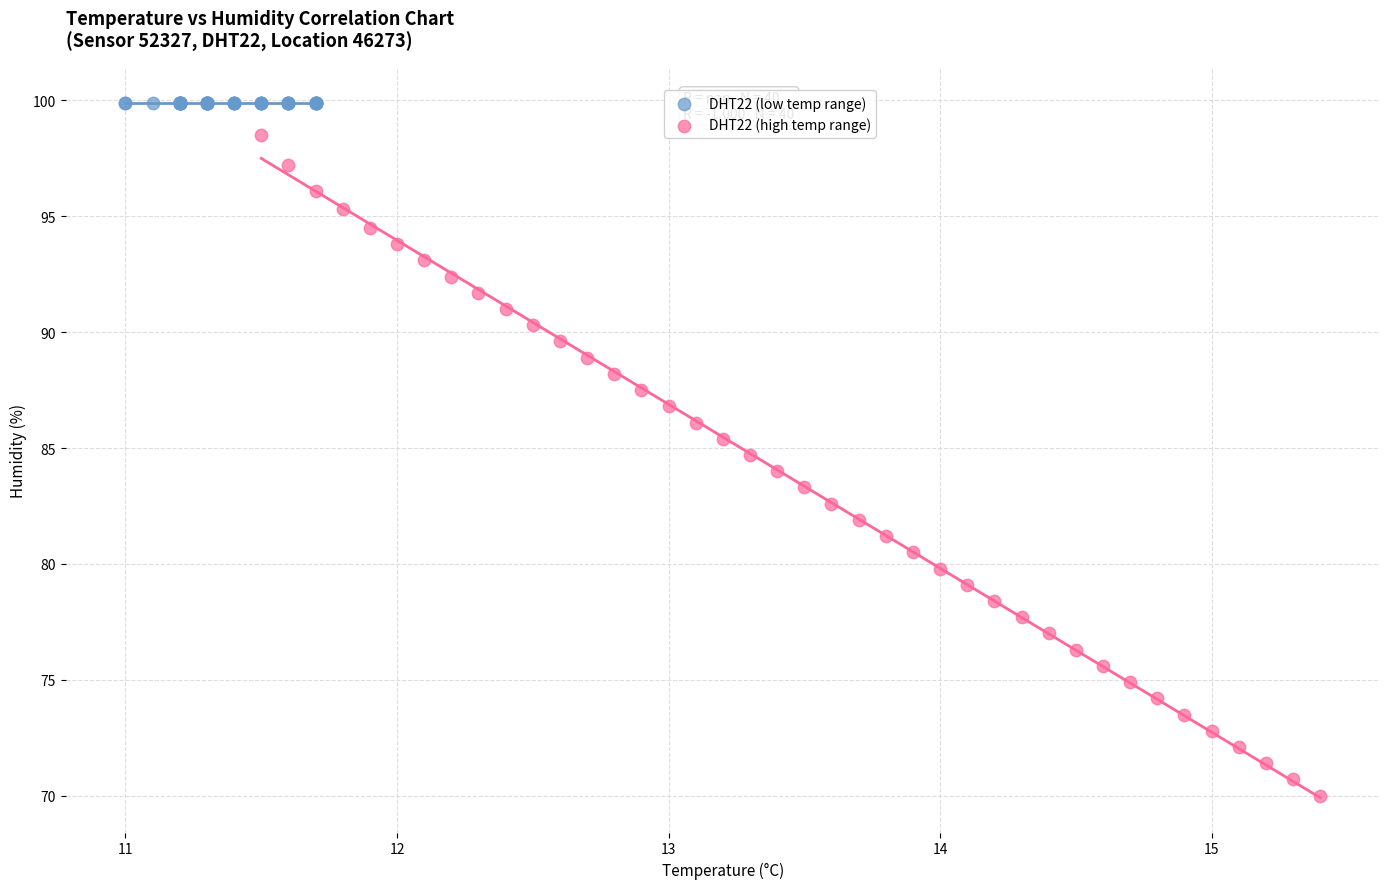

Which series reaches the maximum Y coordinate?

DHT22 (low temp range)